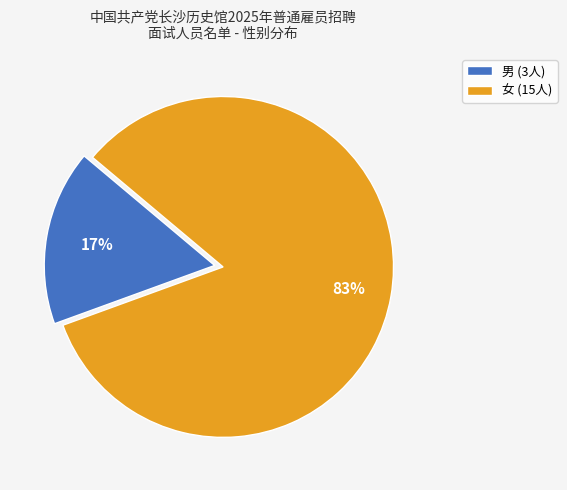

Do 女 and 男 together represent more than half of the pie?

Yes